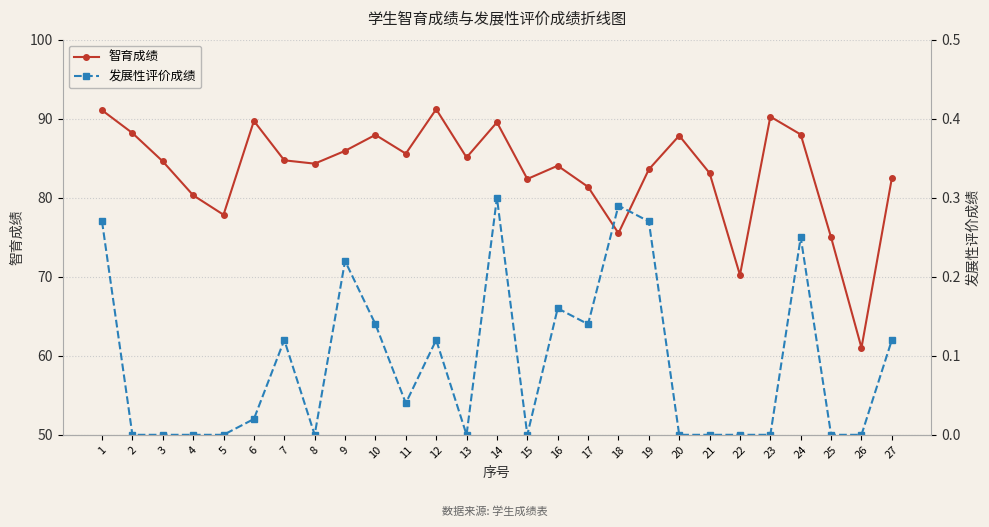

The value of 发展性评价成绩 at 23 is 0.0. True or false?

True